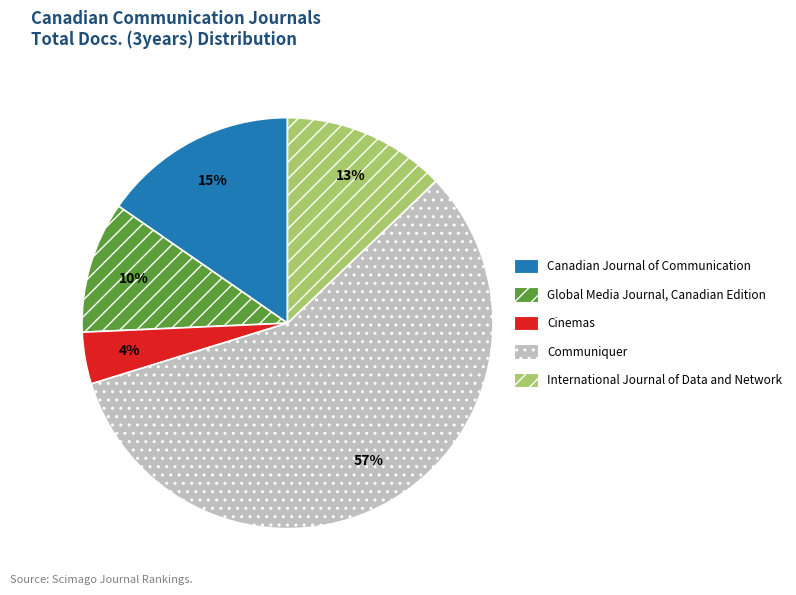

To the nearest percent, what is the difference between the Communiquer and Global Media Journal, Canadian Edition slice percentages?

47%